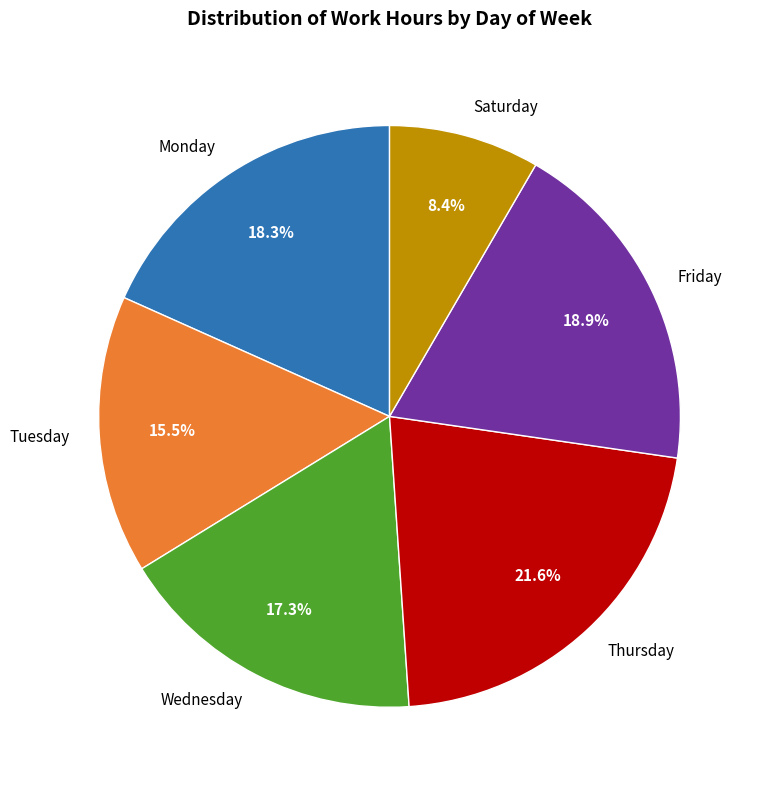

How many slices are in this pie chart?

6